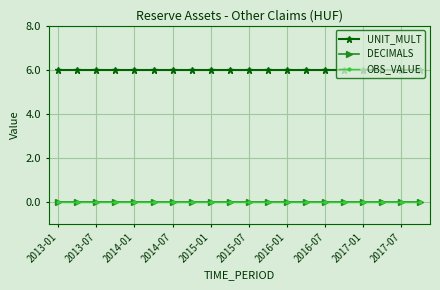

Does the chart have visible grid lines?

Yes